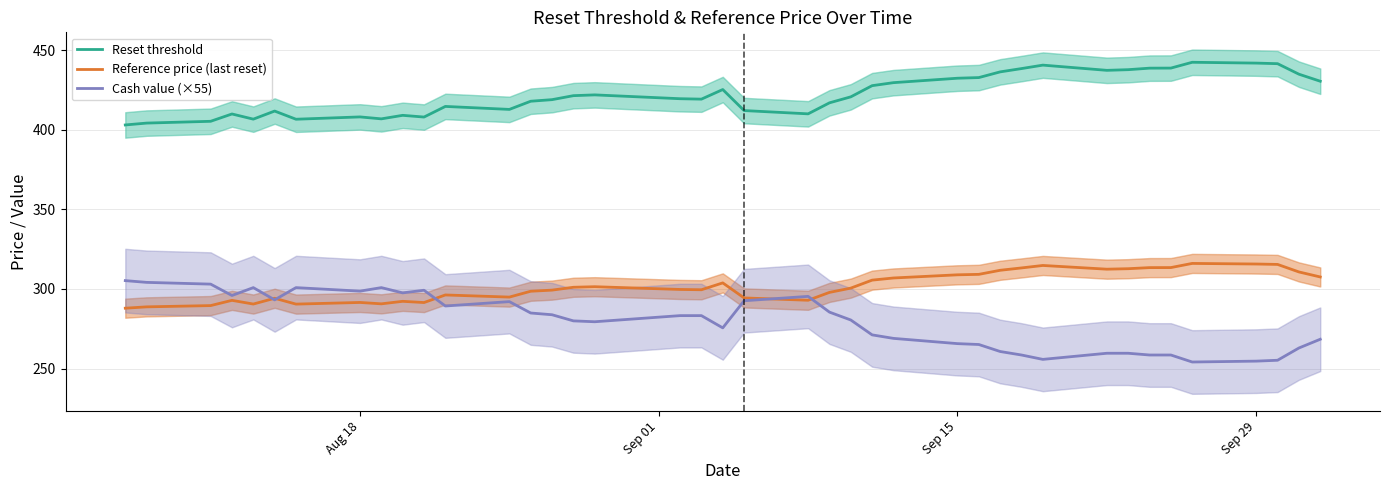

Does the chart display data point markers on the line(s)?

No